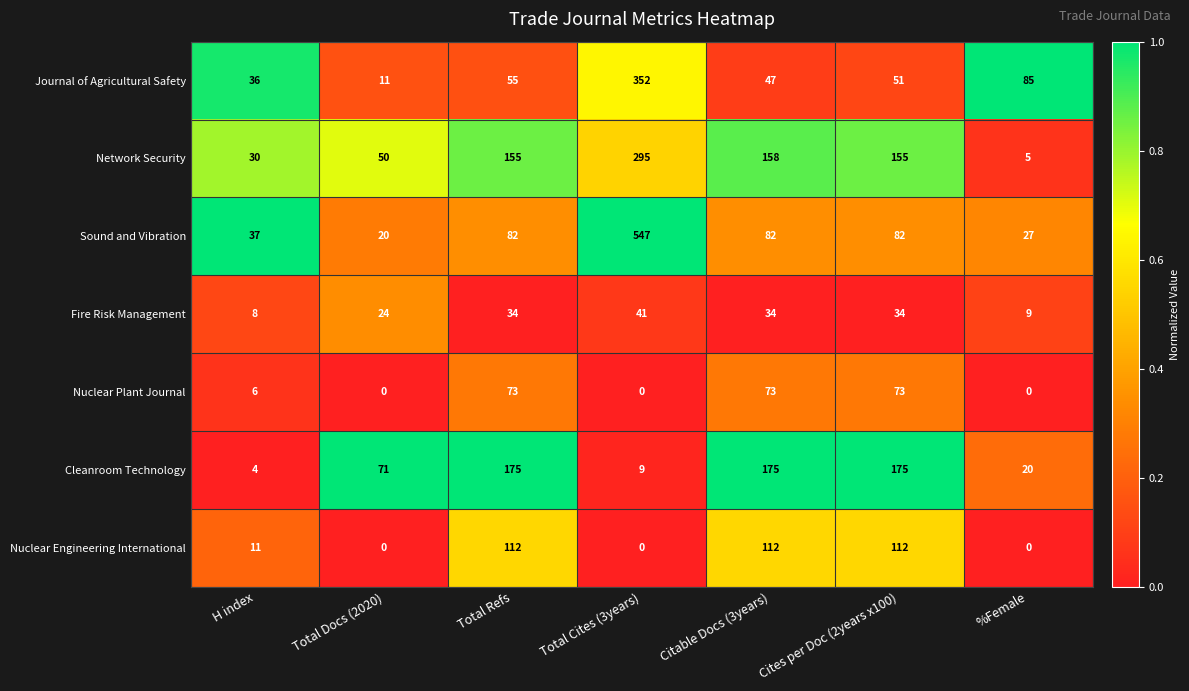

Which series has the largest total across all categories?

Sound and Vibration